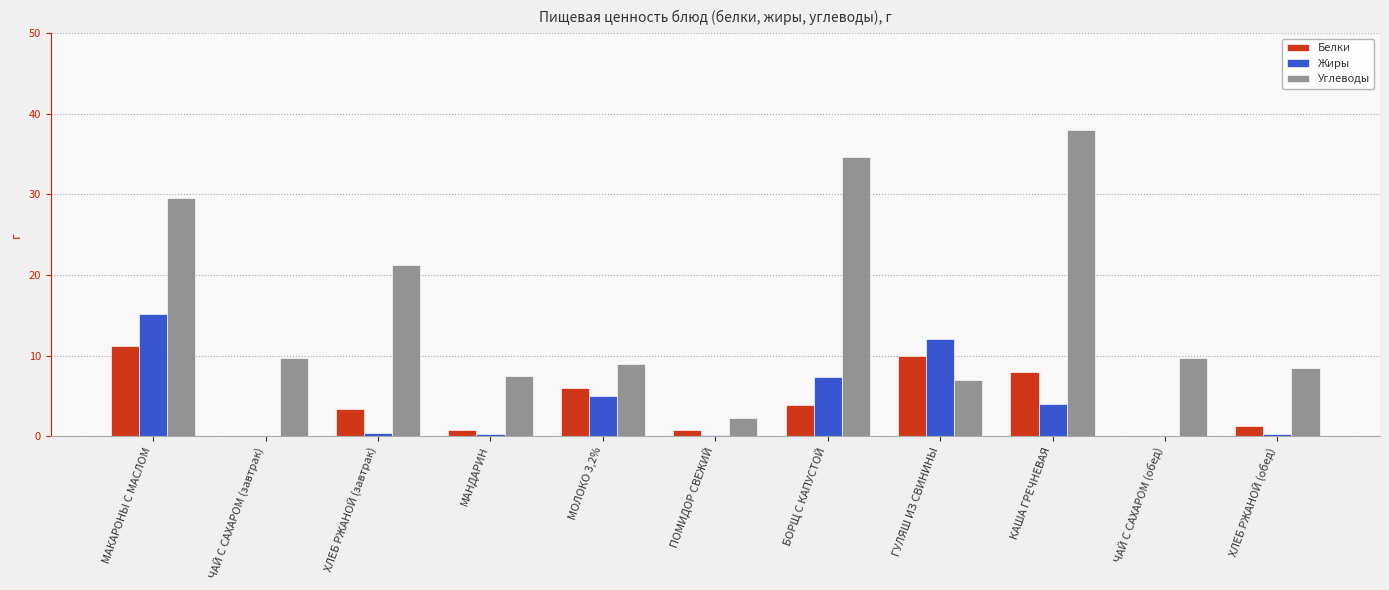

How many data points does each series have?

11